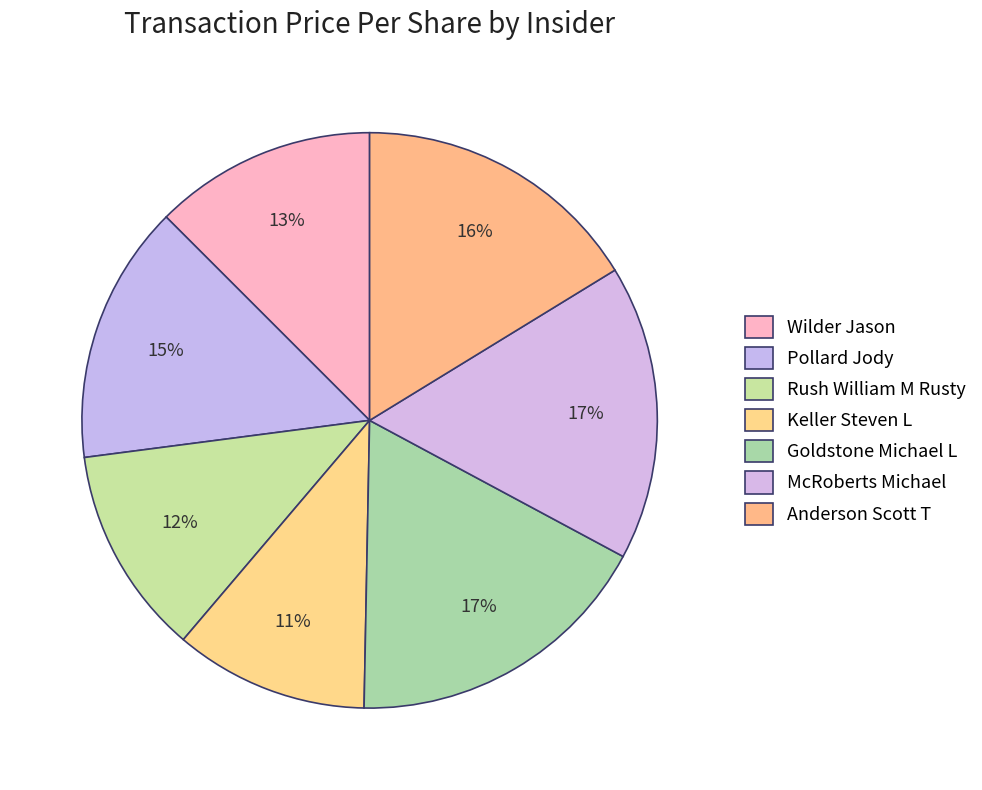

Rank the categories by value from lowest to highest.

Keller Steven L, Rush William M Rusty, Wilder Jason, Pollard Jody, Anderson Scott T, McRoberts Michael, Goldstone Michael L